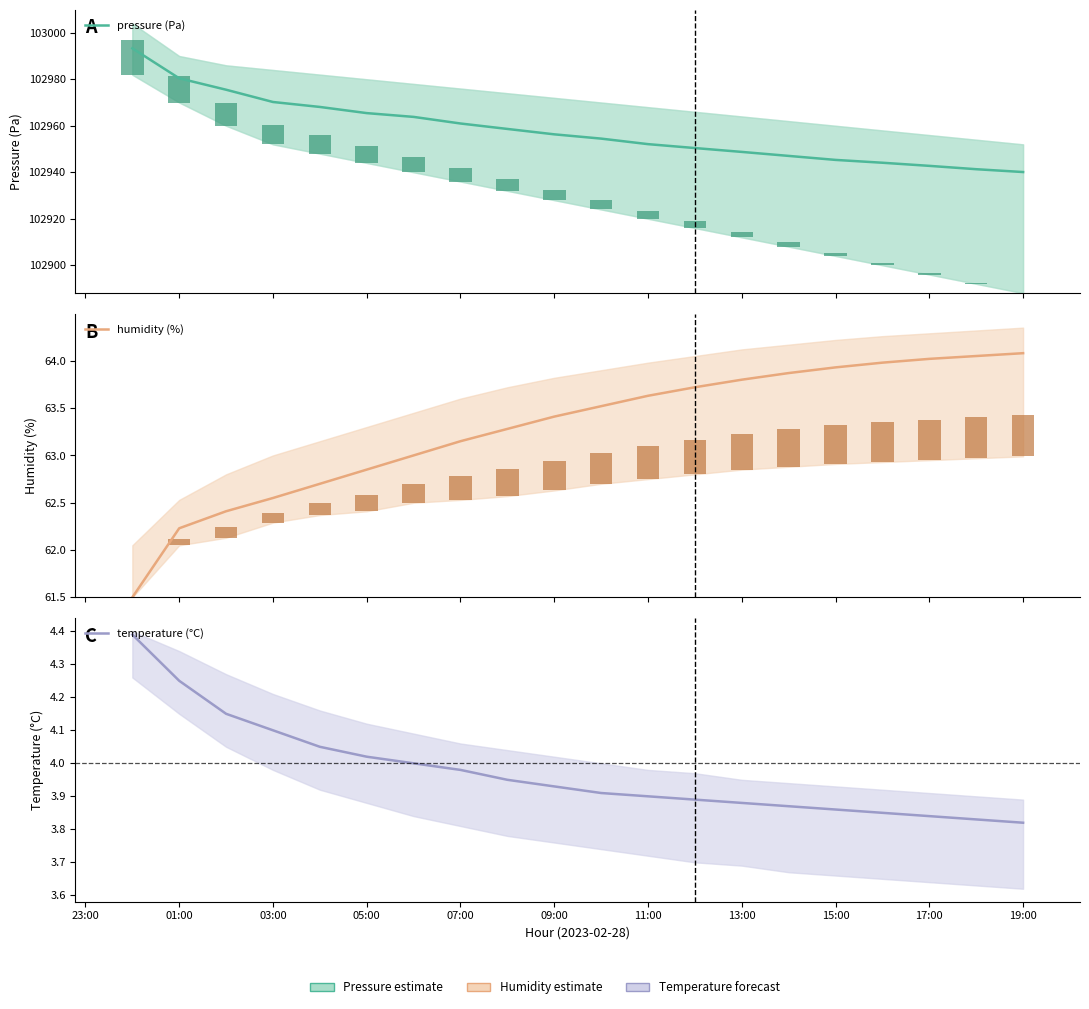

How many groups of bars are there?

20